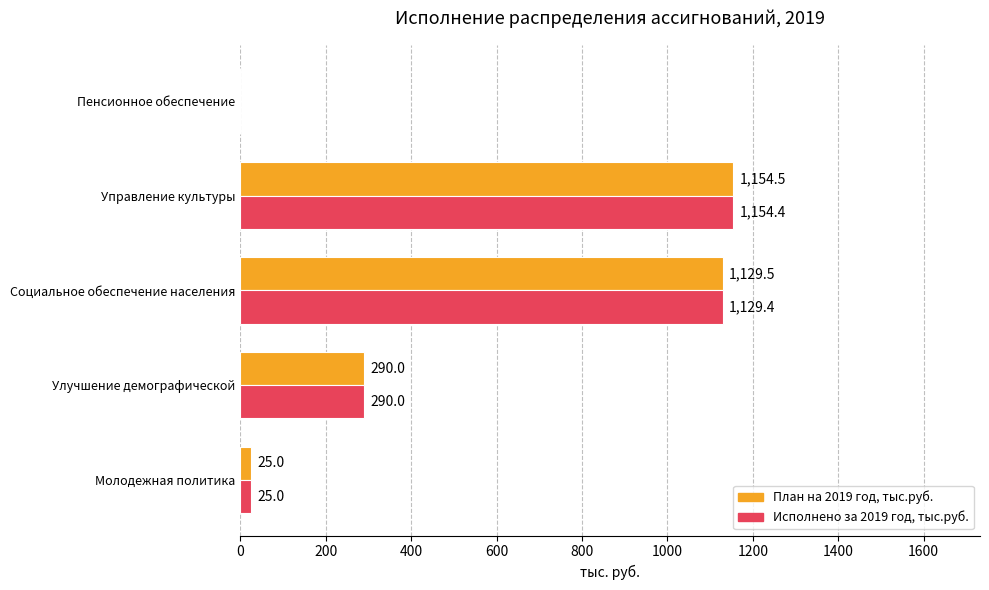

What is the approximate value of План на 2019 год, тыс.руб. at Улучшение демографической?

290.0